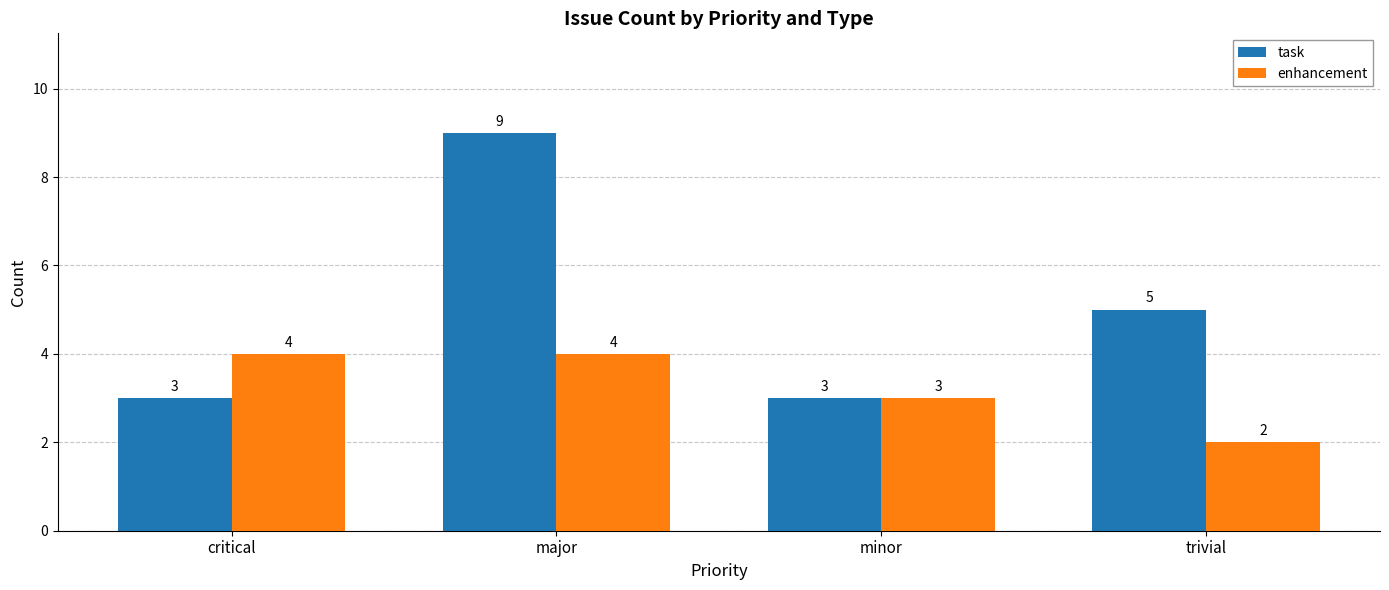

Reading left to right, list all the values displayed in this chart.

task: critical=3	major=9	minor=3	trivial=5
enhancement: critical=4	major=4	minor=3	trivial=2